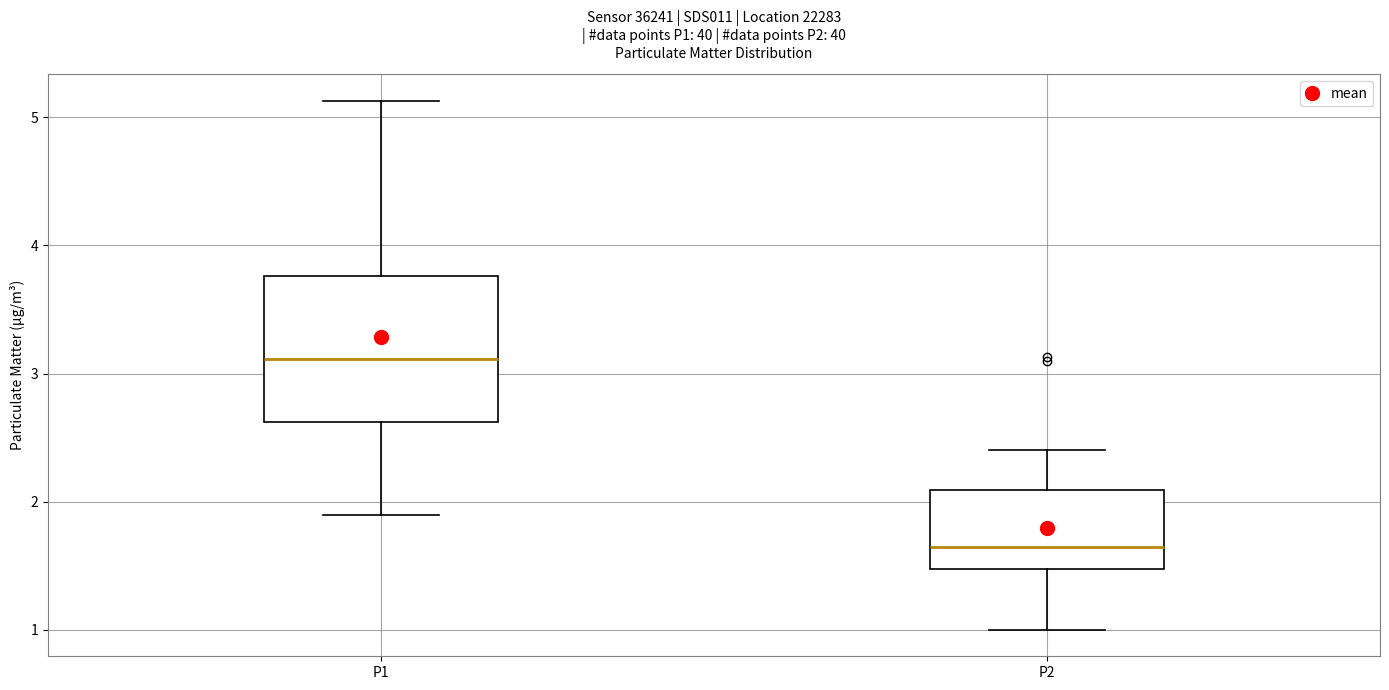

Where does the upper whisker of the box for P2 end on the y-axis? The values are not printed on the chart, so give them approximately, as read against the axis.

2.4